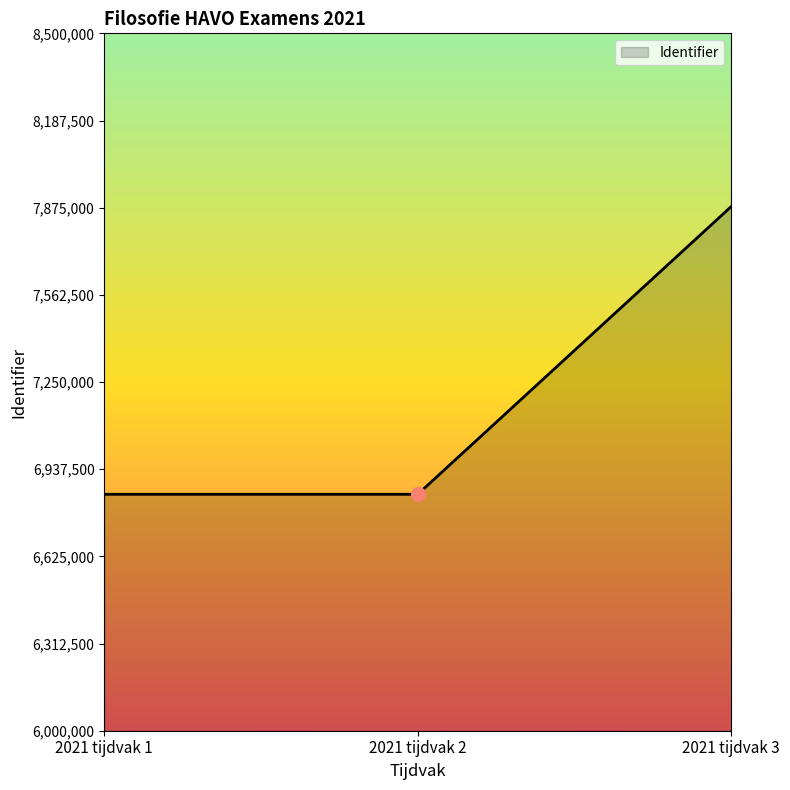

What is the change in value from 2021 tijdvak 1 to 2021 tijdvak 3?

+1031411